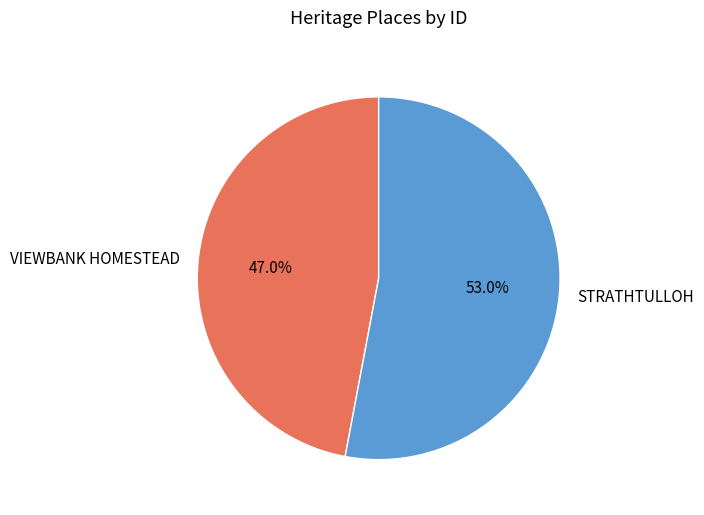

What is the largest slice in the pie chart?

STRATHTULLOH